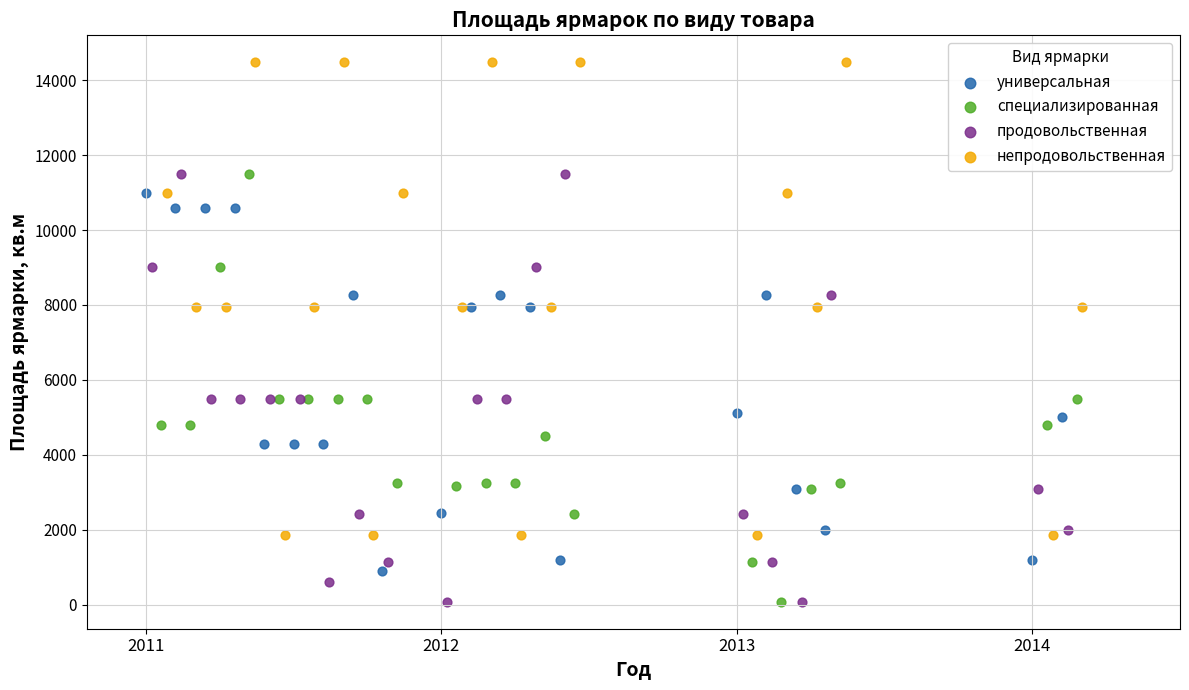

Which series has the largest Y range (max minus min)?

непродовольственная